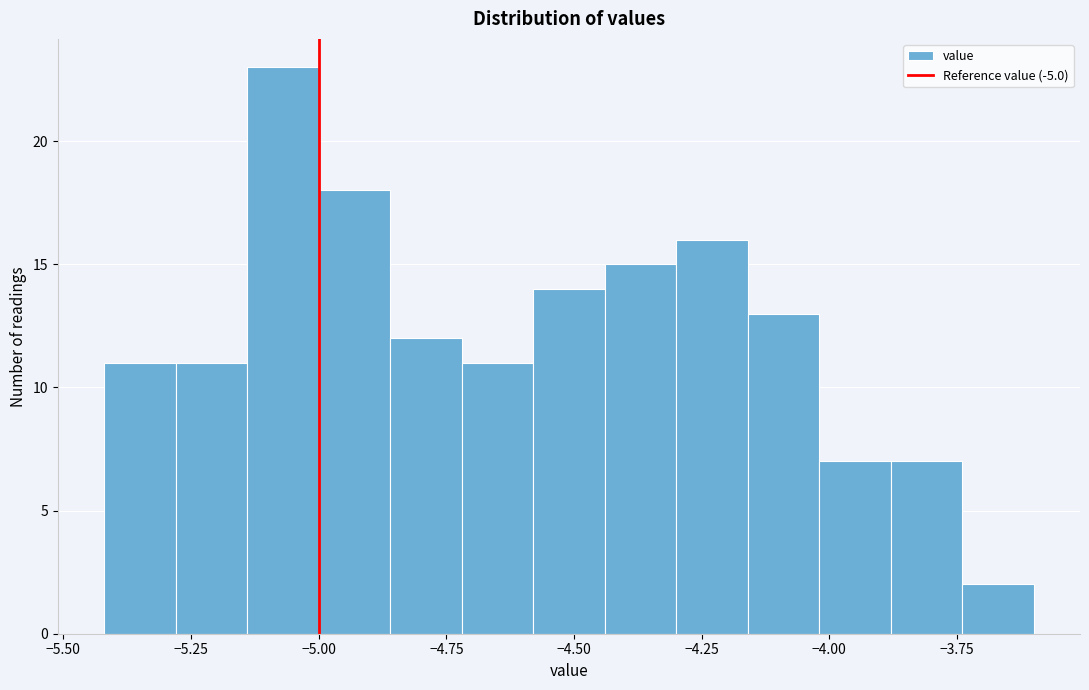

Around what value on the x-axis is the tallest bar? Give the approximate position of its centre, as read against the axis.

-5.05